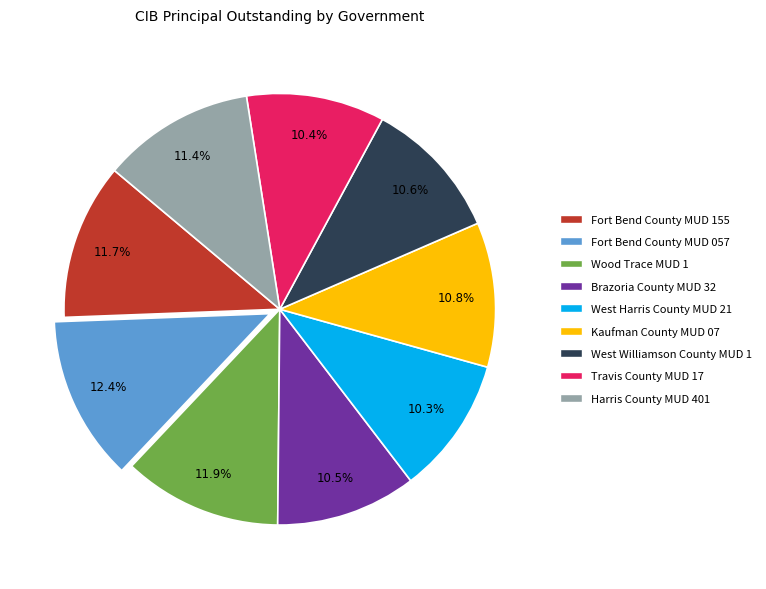

Does Harris County MUD 401 represent more than half of the total?

No